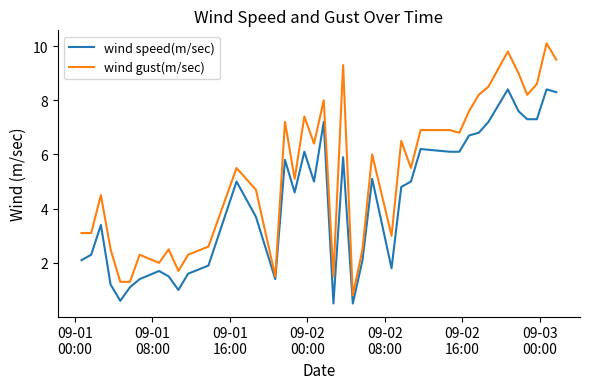

True or false: wind speed(m/sec) and wind gust(m/sec) intersect in this chart.

False